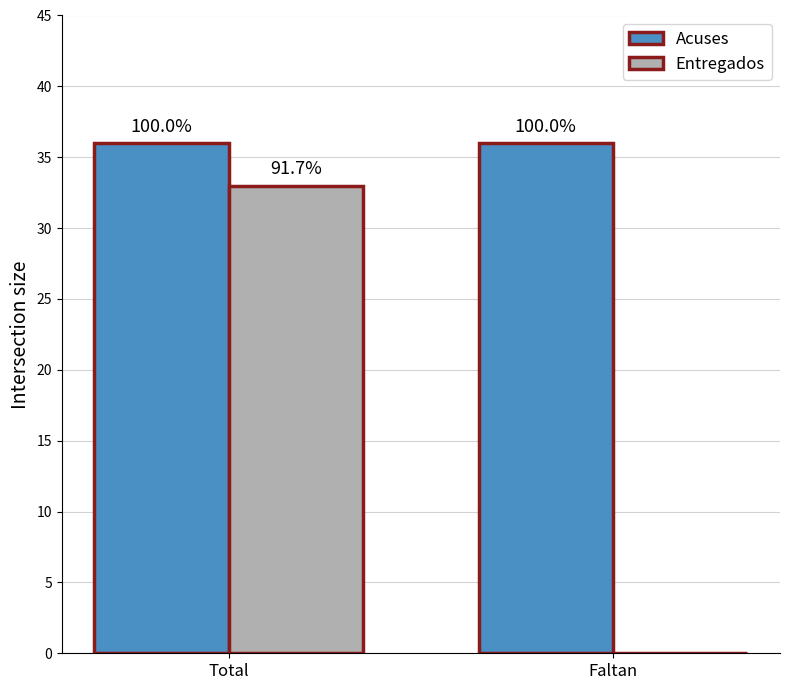

Are the bars horizontal?

No